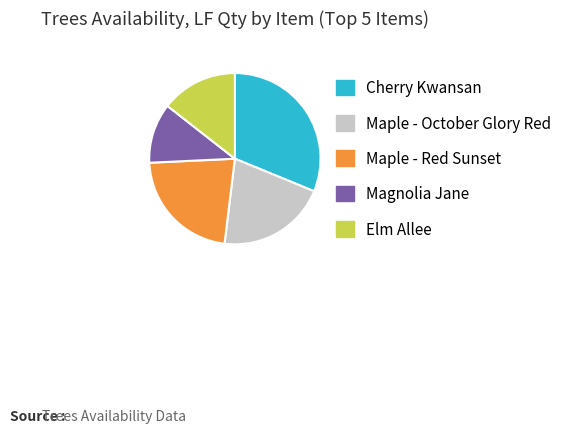

Between Maple - Red Sunset and Maple - October Glory Red, which is larger?

Maple - Red Sunset